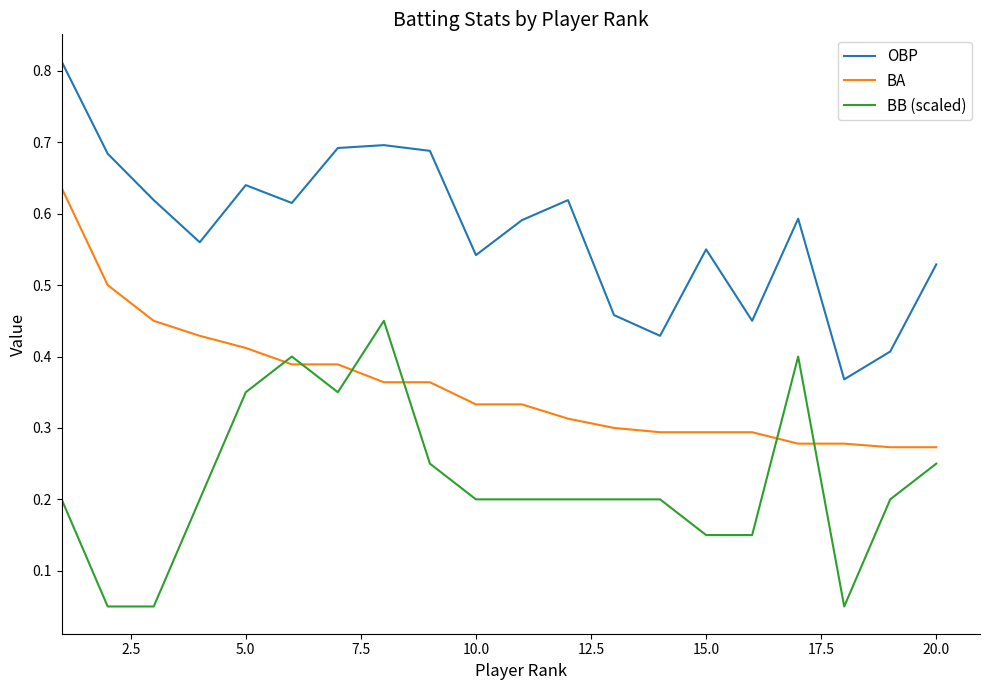

List the series in order of their peak value, highest first.

OBP, BA, BB (scaled)